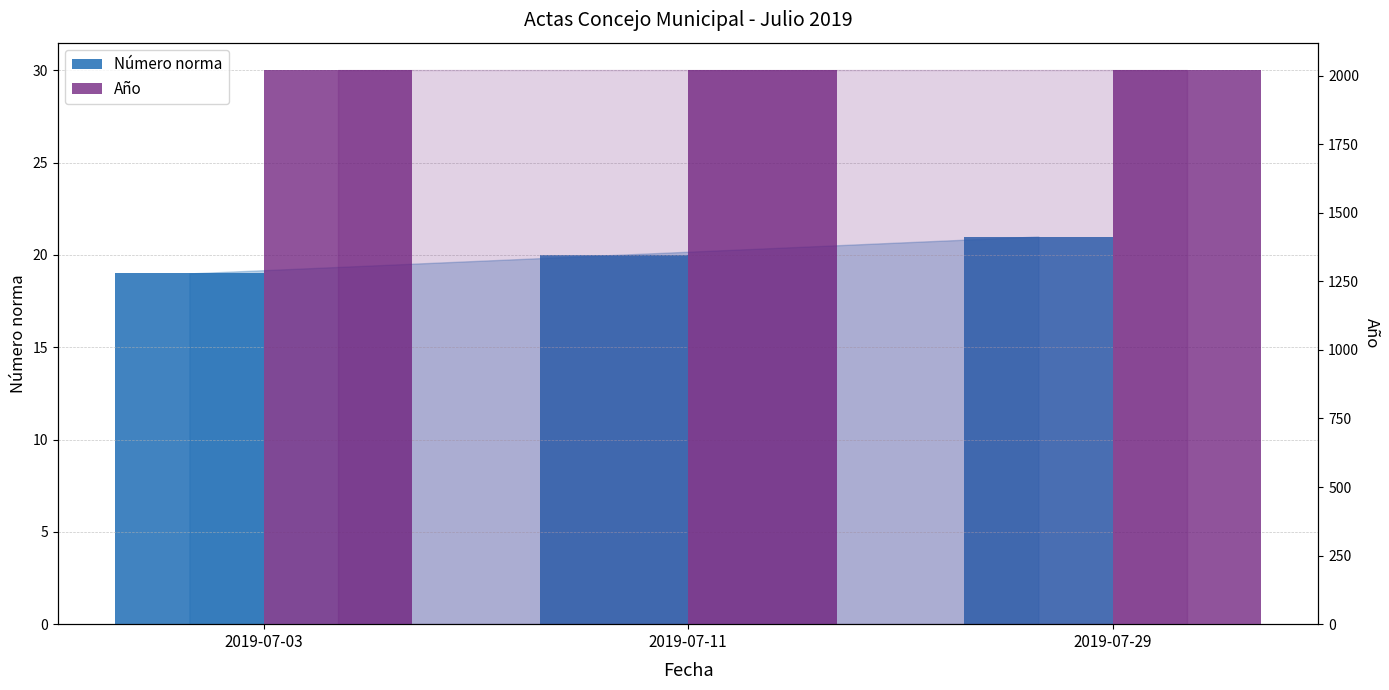

Rank the series by their average value, from highest to lowest.

Año, Número norma